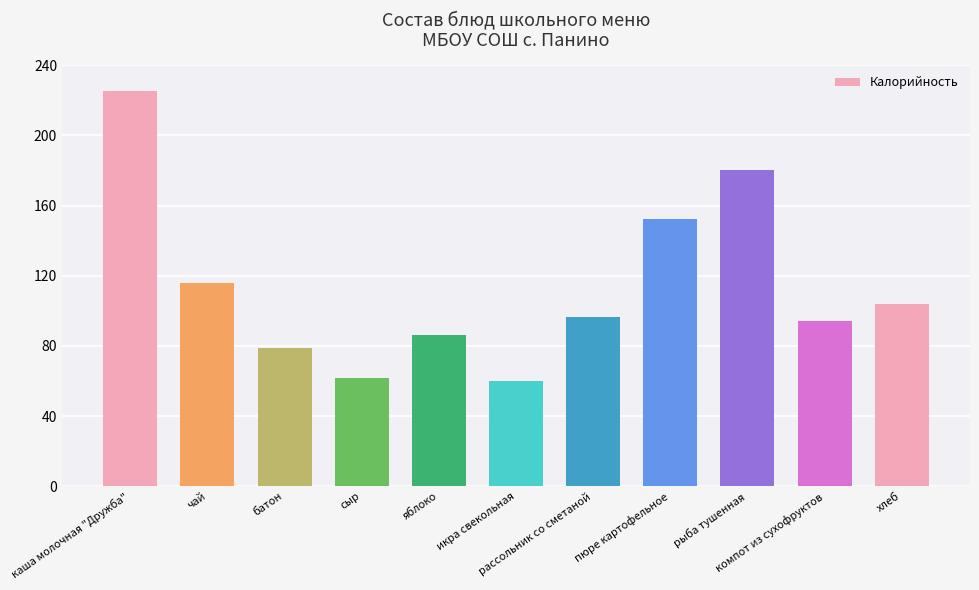

Reading left to right, extract all data points from this chart.

каша молочная "Дружба"=225.0	чай=116.0	батон=79.0	сыр=61.9	яблоко=86.0	икра свекольная=60.1	рассольник со сметаной=96.6	пюре картофельное=152.5	рыба тушенная=180.0	компот из сухофруктов=94.2	хлеб=104.0